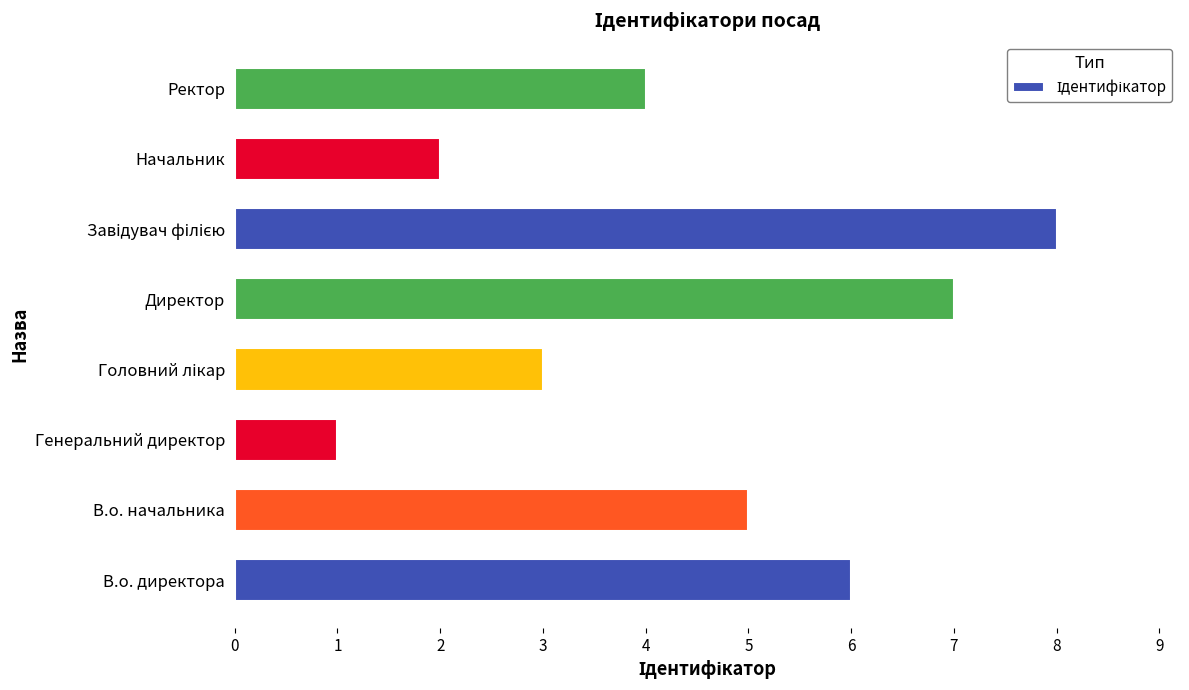

Reading bottom to top, extract all data points from this chart.

6	5	1	3	7	8	2	4